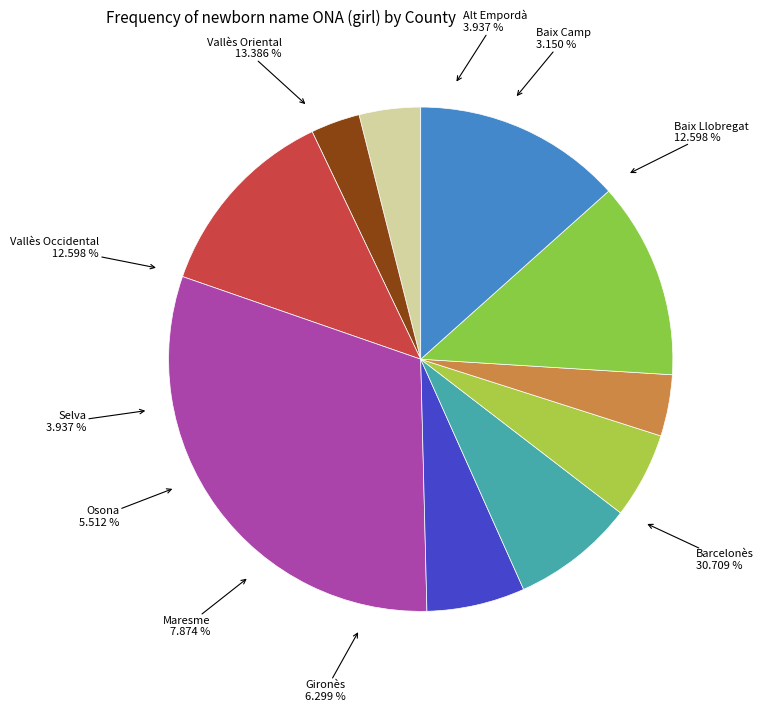

Which has a higher value, Osona or Vallès Occidental?

Vallès Occidental